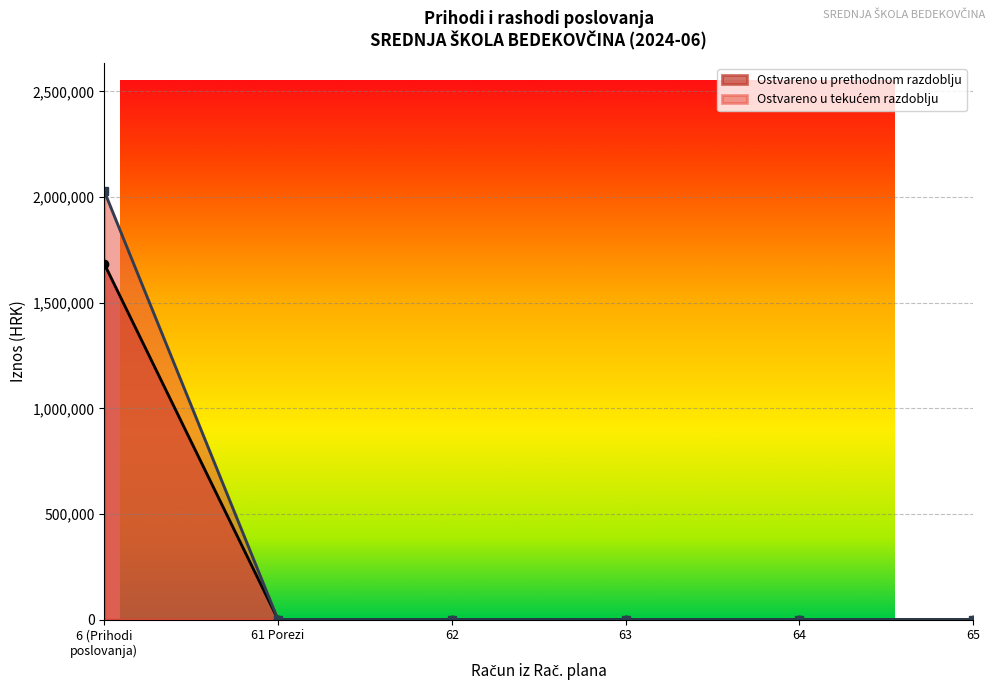

What is the greatest value displayed?

2026800.3